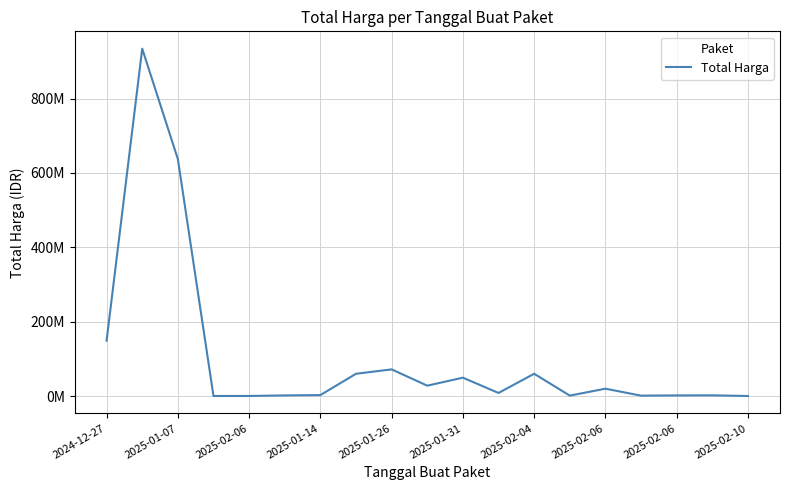

Does the chart display data point markers on the line(s)?

No